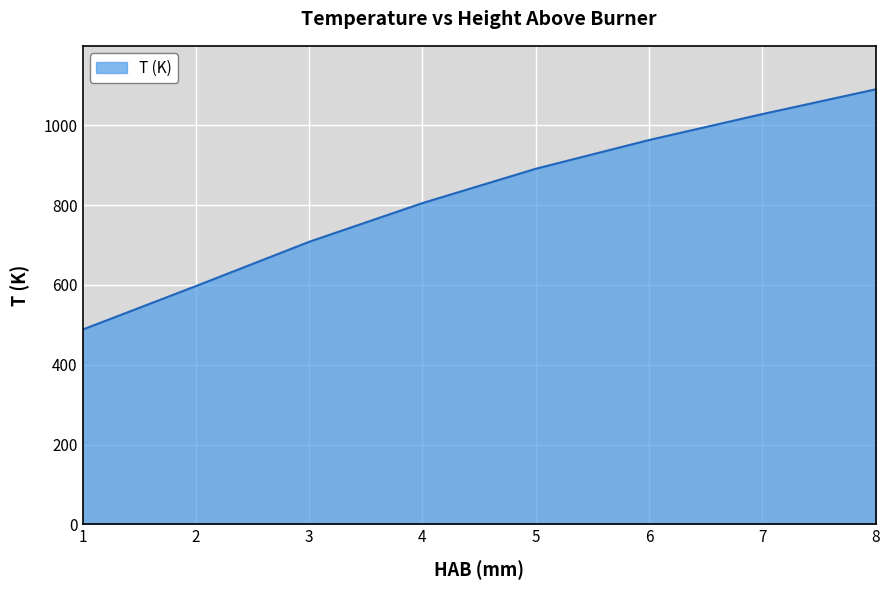

How many series are shown in this chart?

1